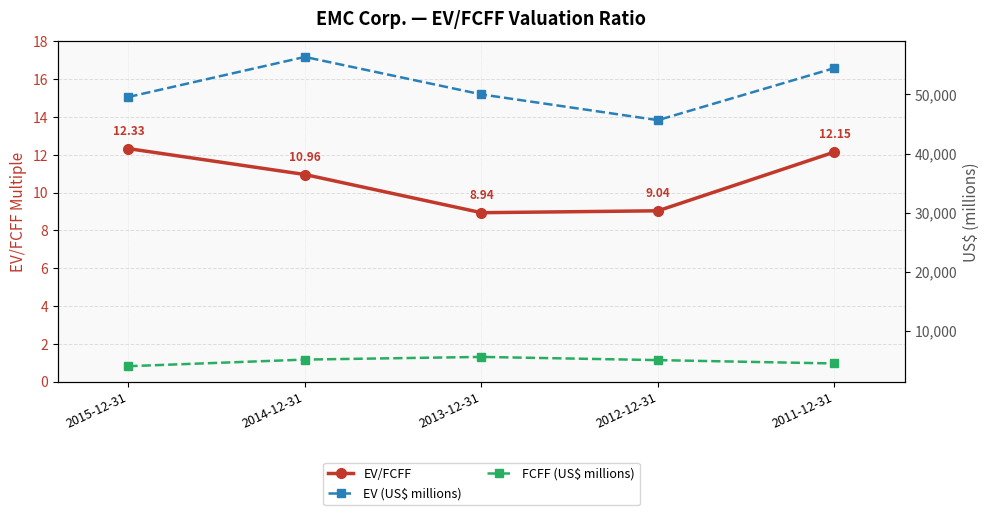

How many lines are shown in the chart?

3